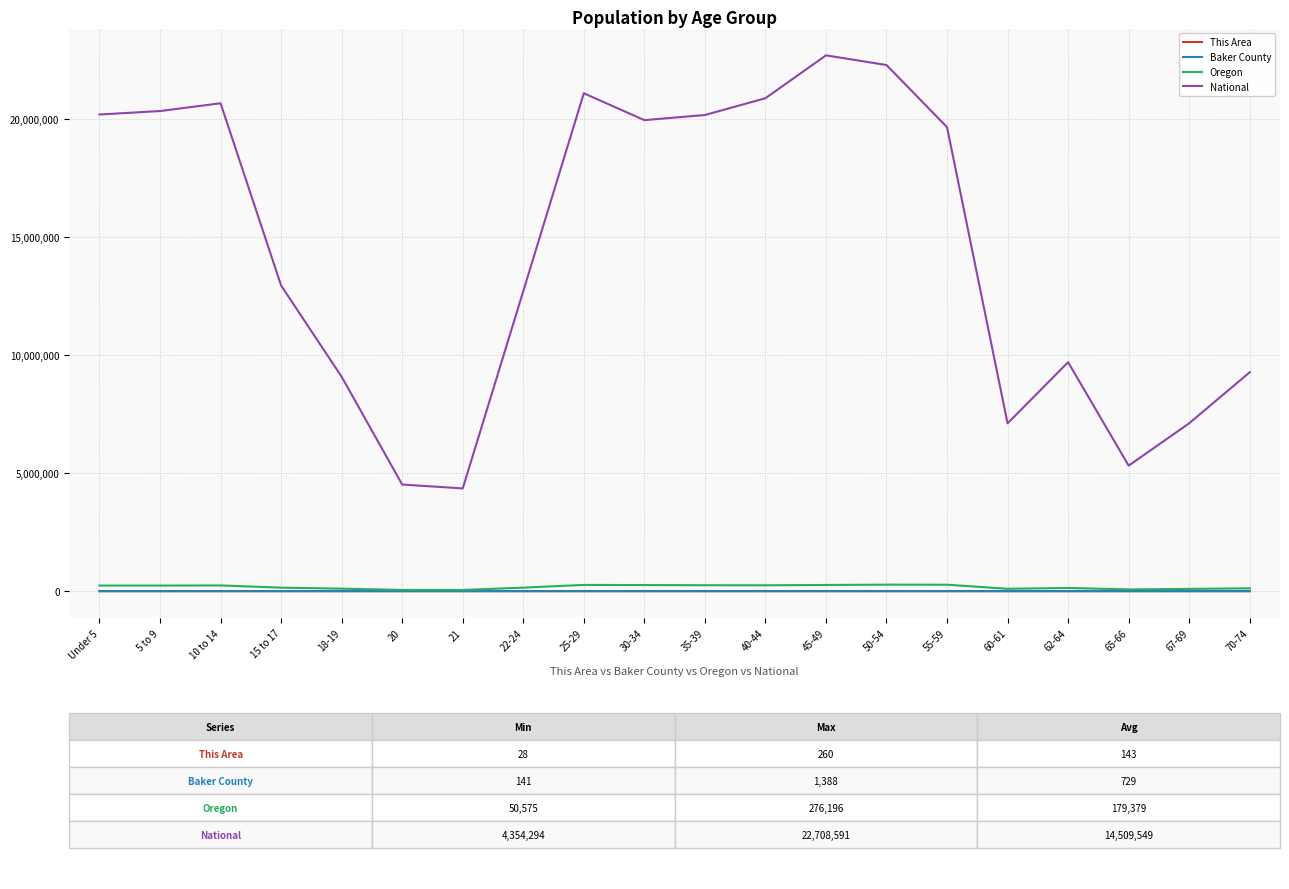

What is the greatest value displayed?

22708591